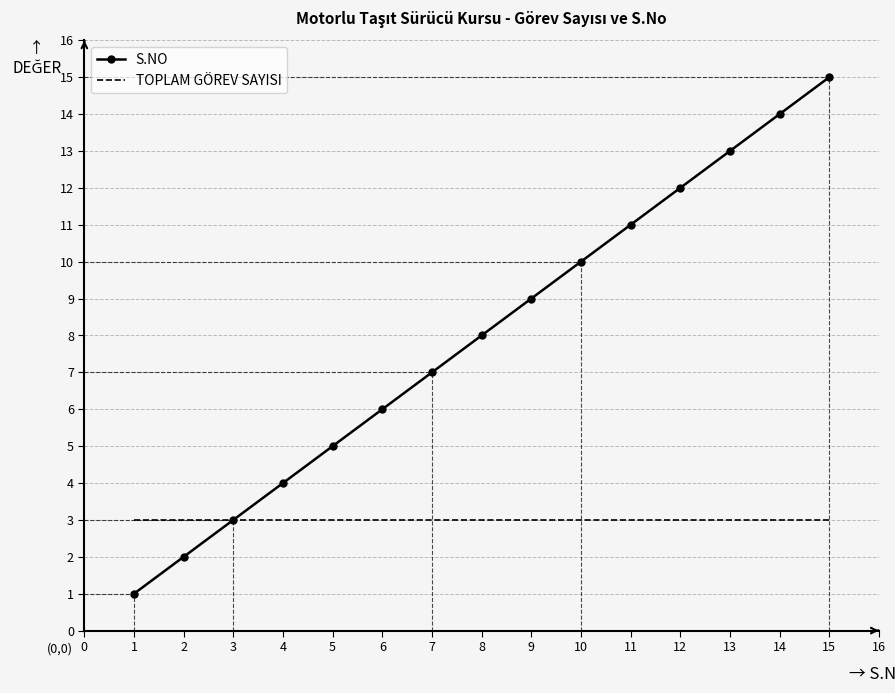

Between 6 and 13, which series saw the biggest shift?

S.NO